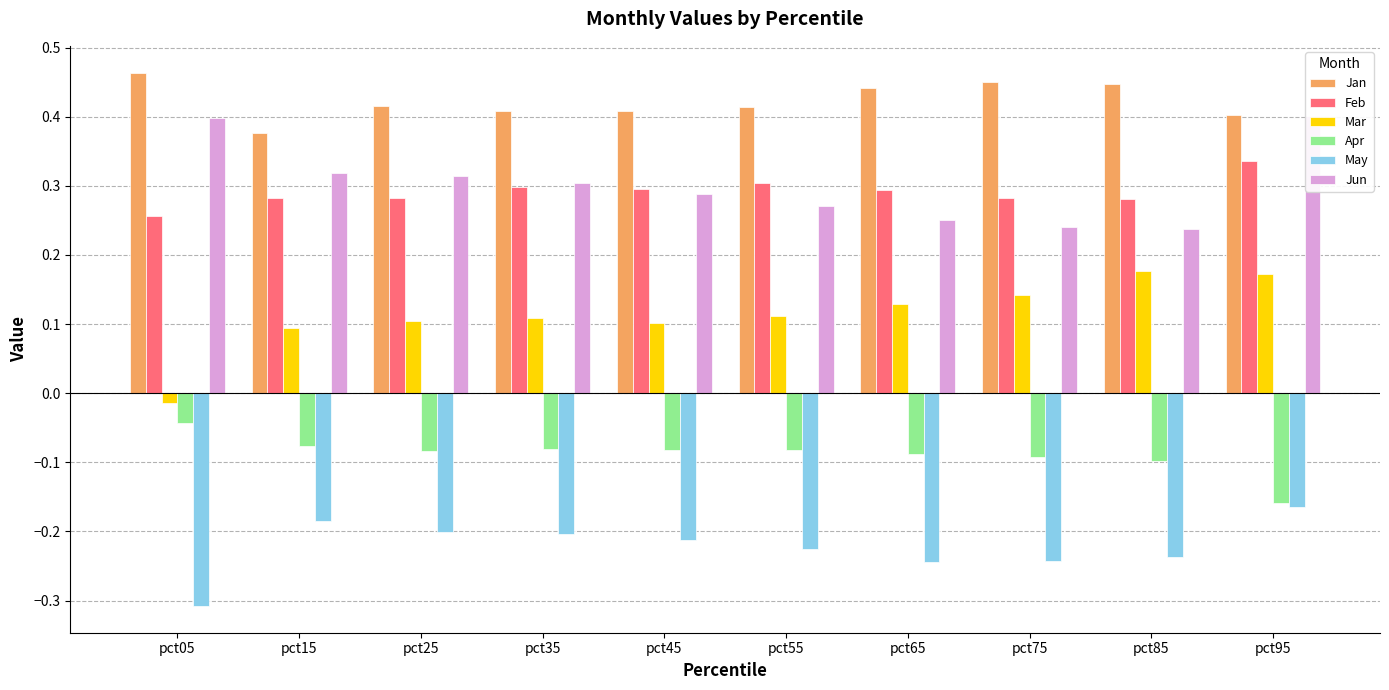

Reading left to right, extract all data points from this chart.

Jan: 0.5	0.4	0.4	0.4	0.4	0.4	0.4	0.4	0.4	0.4
Feb: 0.3	0.3	0.3	0.3	0.3	0.3	0.3	0.3	0.3	0.3
Mar: -0.0	0.1	0.1	0.1	0.1	0.1	0.1	0.1	0.2	0.2
Apr: -0.0	-0.1	-0.1	-0.1	-0.1	-0.1	-0.1	-0.1	-0.1	-0.2
May: -0.3	-0.2	-0.2	-0.2	-0.2	-0.2	-0.2	-0.2	-0.2	-0.2
Jun: 0.4	0.3	0.3	0.3	0.3	0.3	0.3	0.2	0.2	0.4